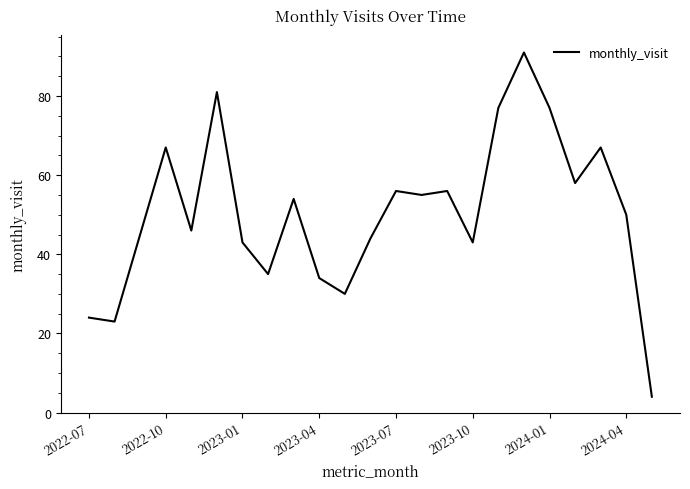

What is the smallest value displayed?

4